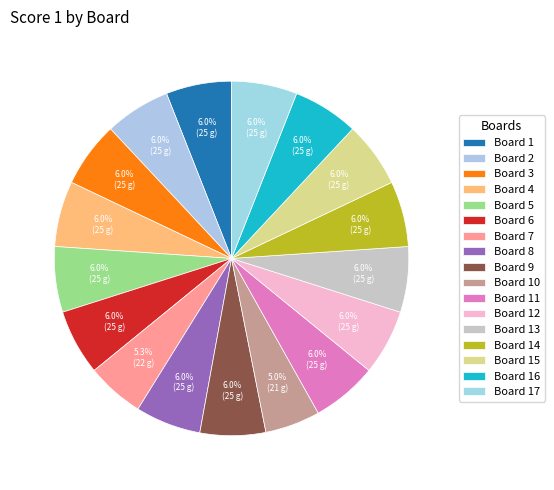

Count the number of slices in the pie.

17